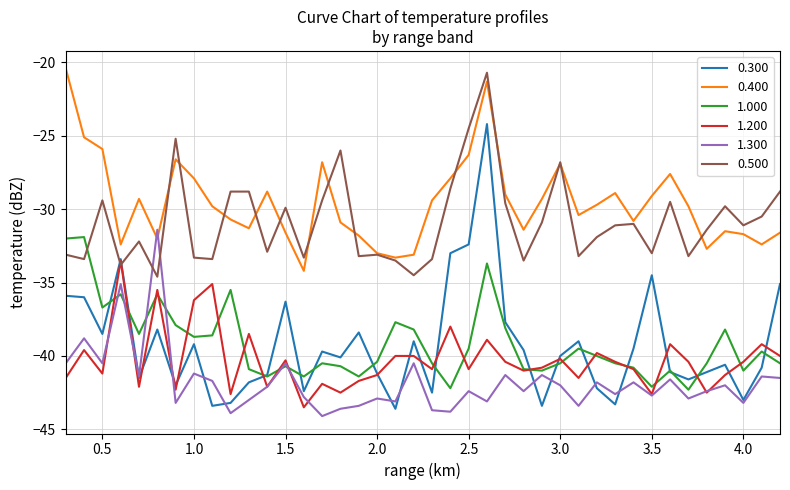

What is the lowest value of the 0.500 series?

-34.6